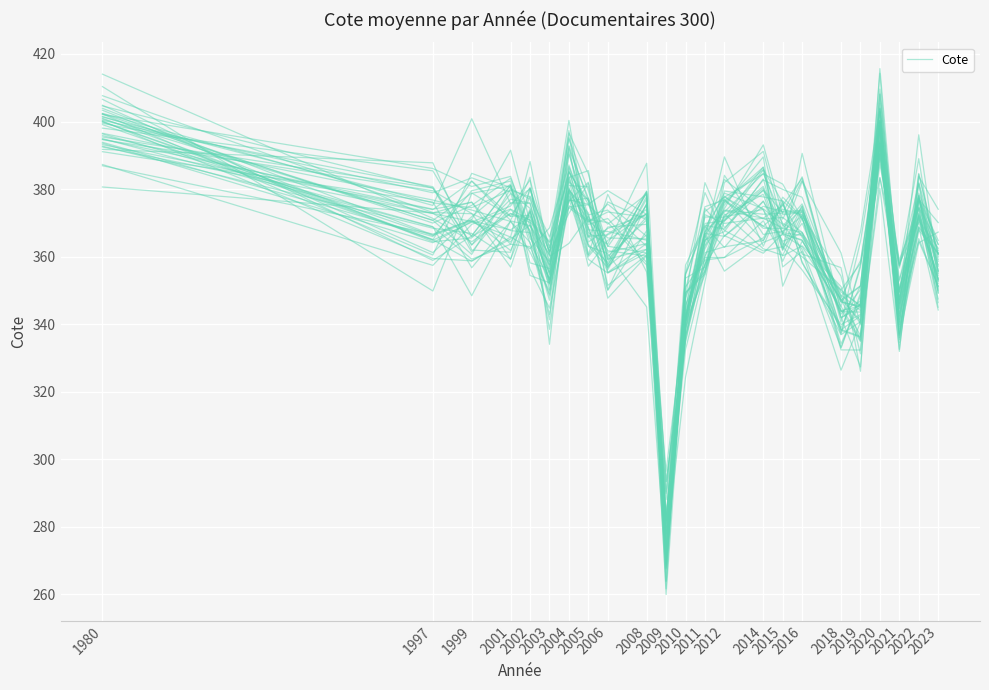

Reading left to right, list all the values displayed in this chart.

402.3	369.9	375.2	383.2	369.1	353.1	392.7	376.6	357.6	375.4	272.2	339.0	366.5	355.7	364.2	366.5	362.9	345.2	335.4	383.3	357.3	374.6	357.6